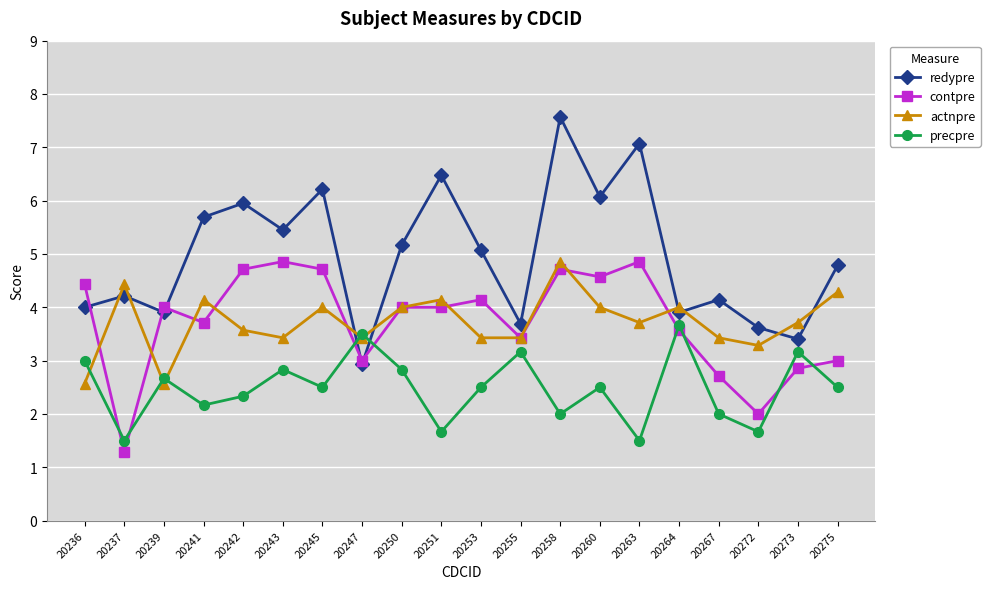

The value of redypre at 20258 is 12.1. True or false?

False